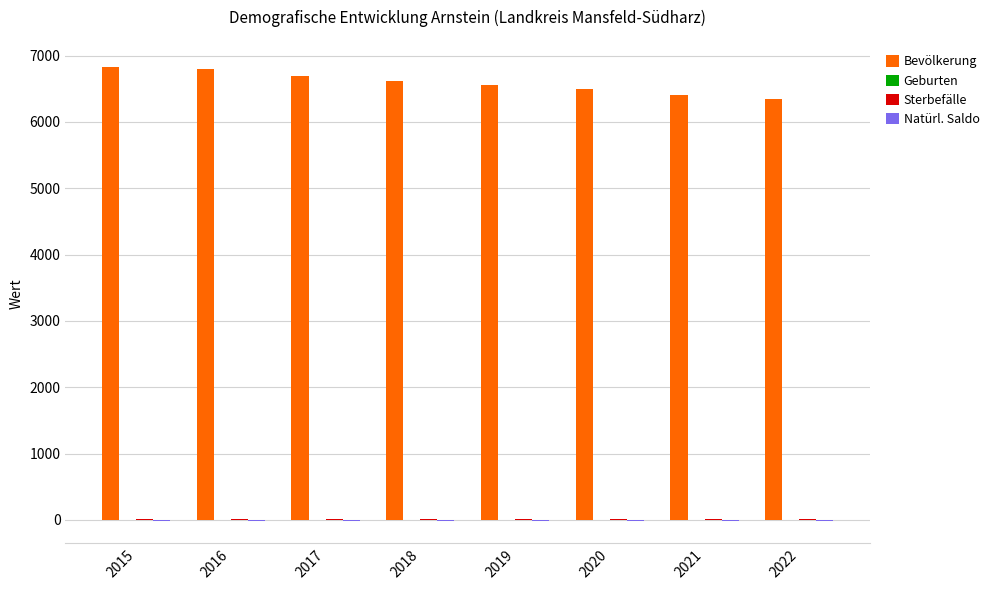

What is the maximum value shown in the chart?

6831.0